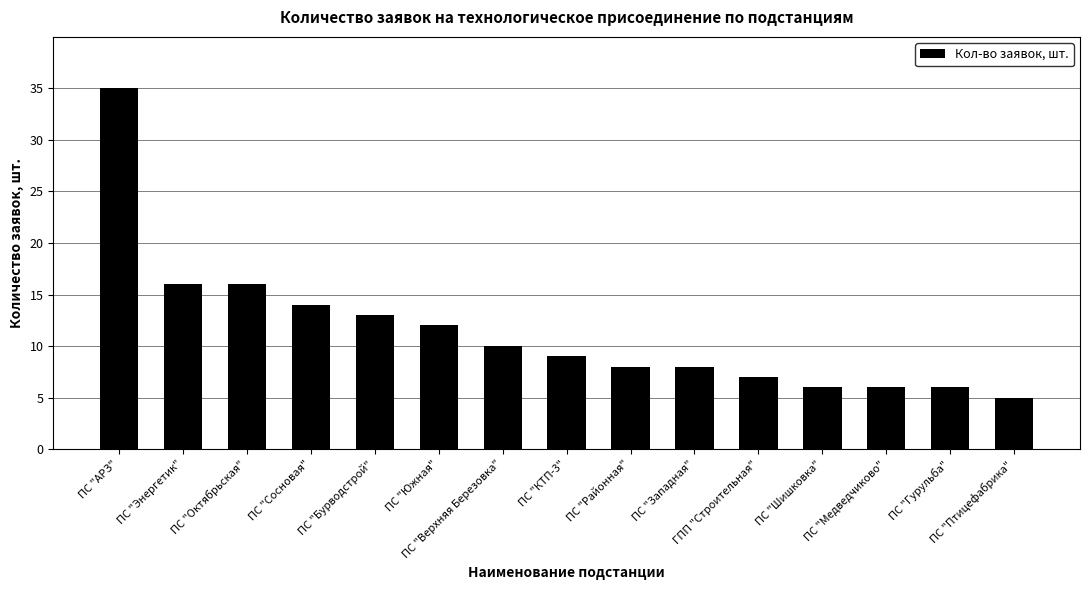

Between ПС "Верхняя Березовка" and ПС "Сосновая", which is larger?

ПС "Сосновая"